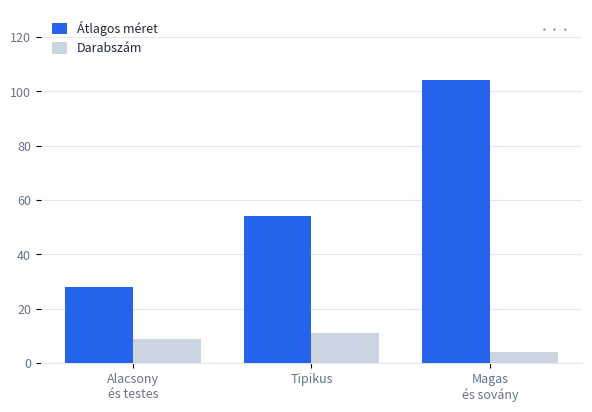

What position from the left is Alacsony
és testes?

1